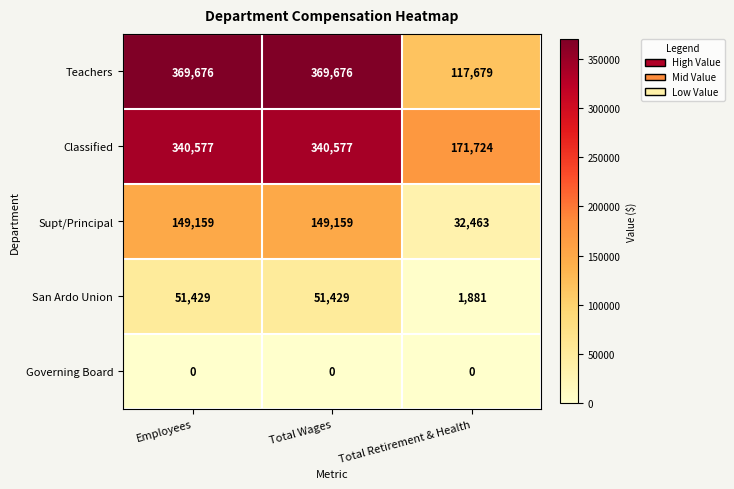

Which series has the largest range (max minus min)?

Teachers